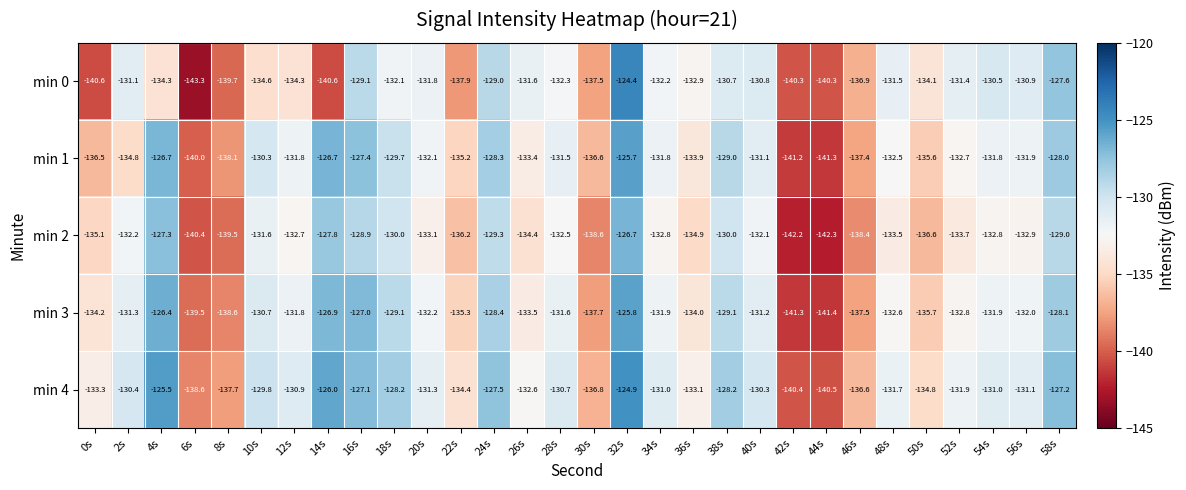

Which category has the highest value across all series?

32s